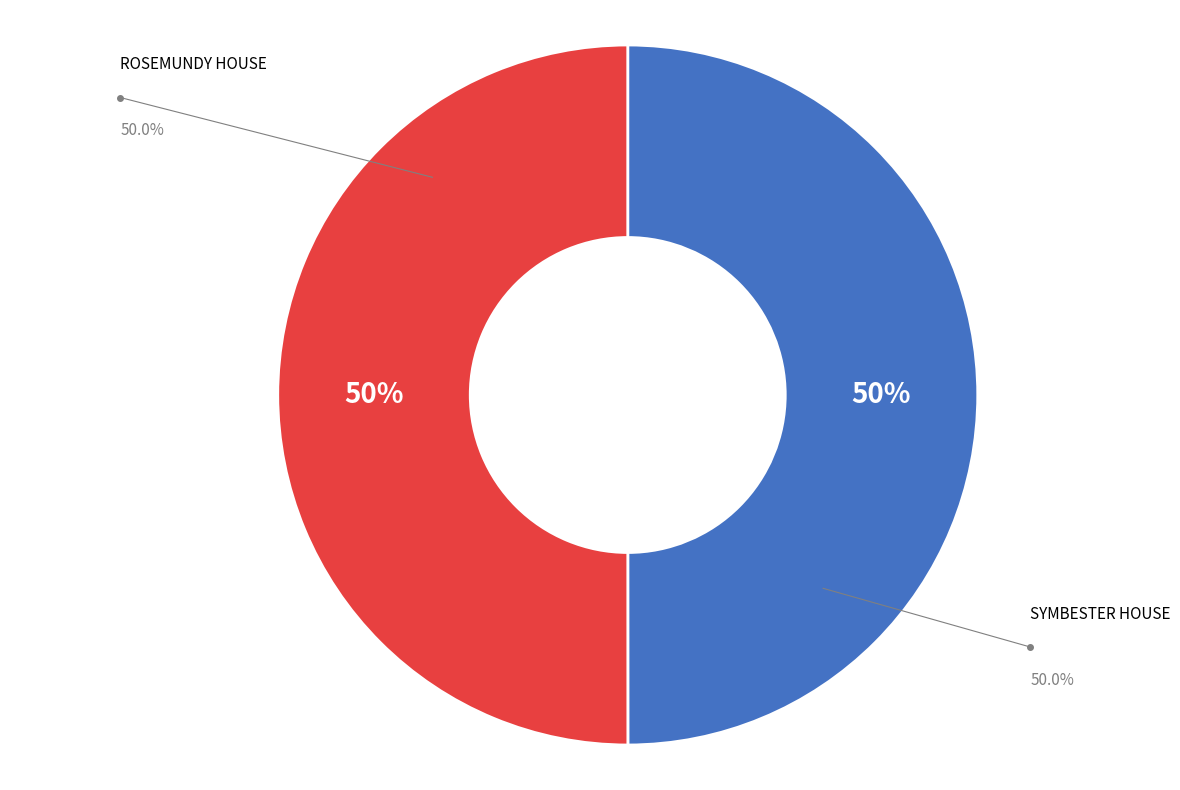

To the nearest percent, what is the average slice percentage?

50%